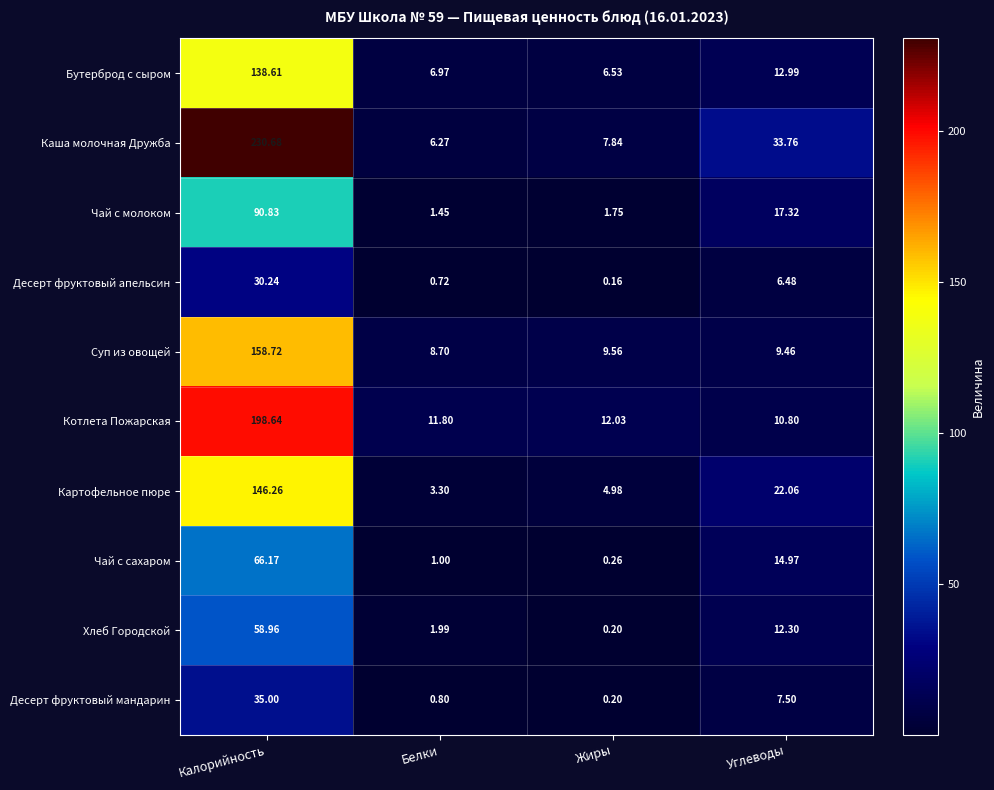

Between Белки and Жиры, which series saw the biggest shift?

Хлеб Городской